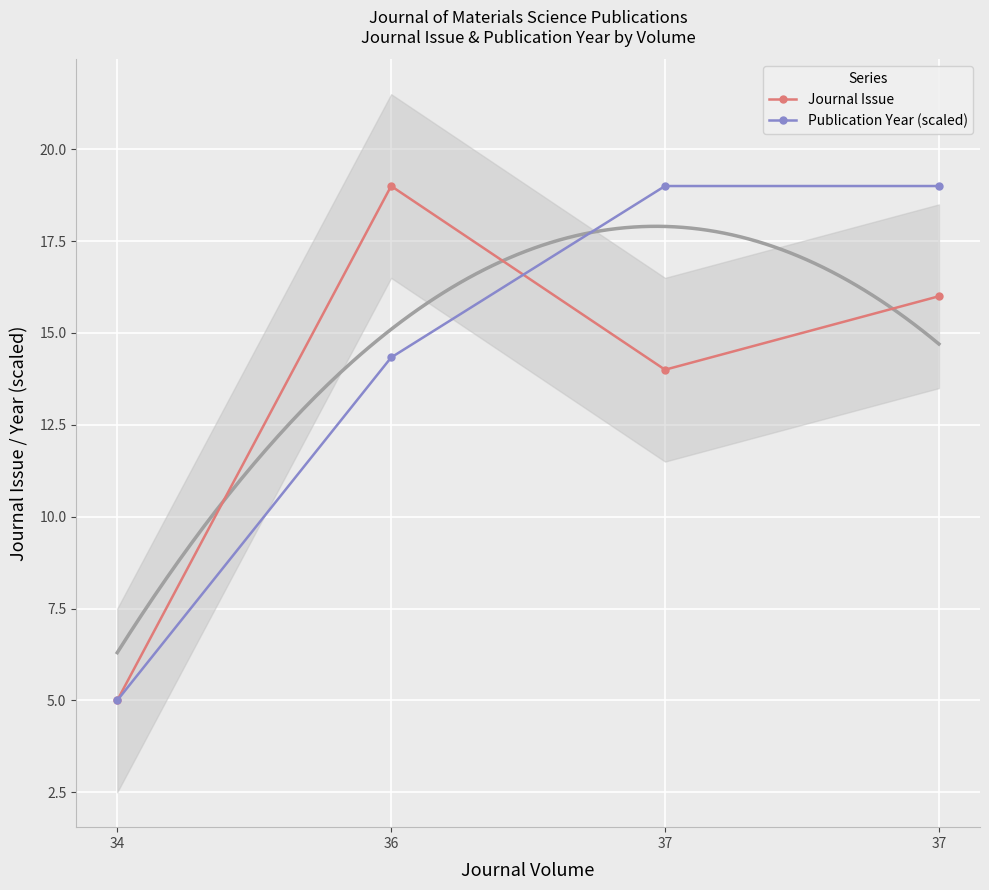

What is the maximum value for Journal Issue?

19.0